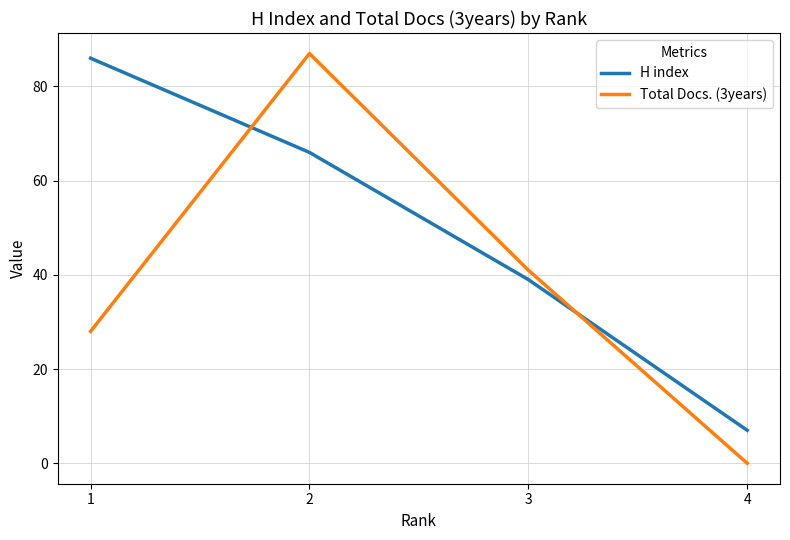

The H index series shows 140 at 1. True or false?

False